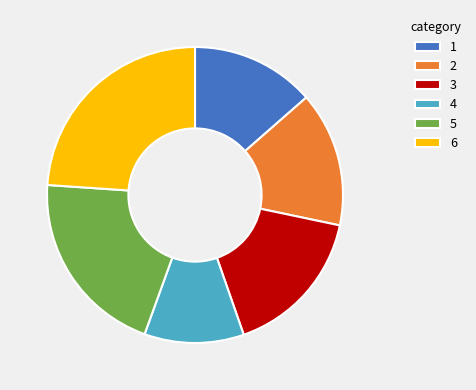

Is it true that 5 is 21% of the pie?

True